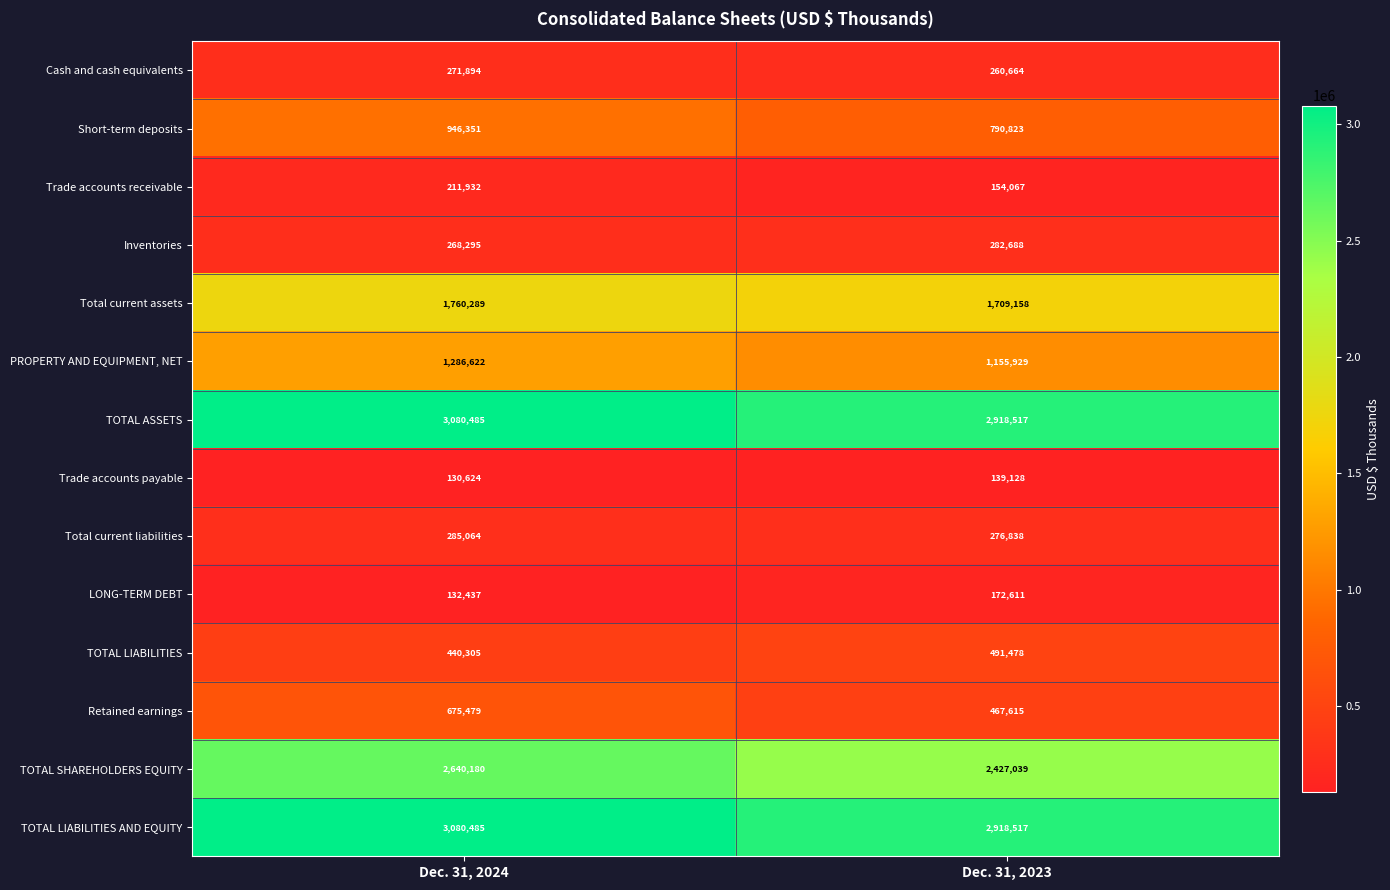

At which category is the sum across all series the highest?

Dec. 31, 2024